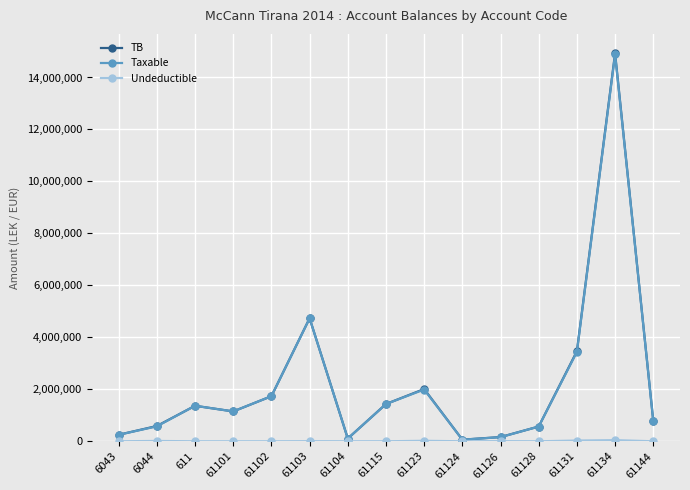

True or false: TB has more than 0 points higher than both neighbors.

True